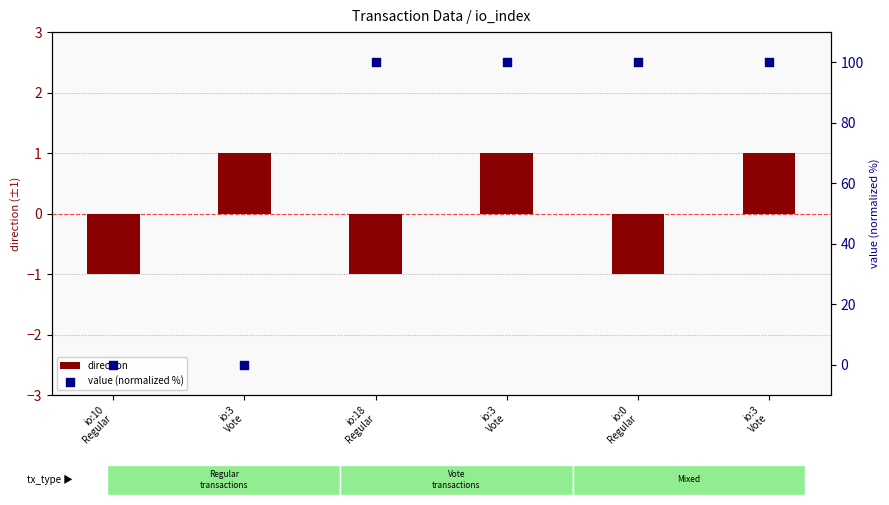

Which series contains the lowest Y value?

direction